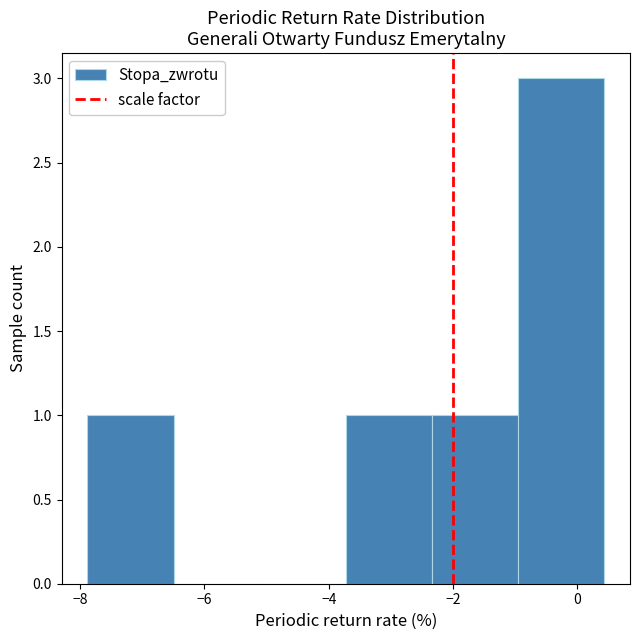

Which range on the x-axis has the tallest bar?

-1.0 to 0.4